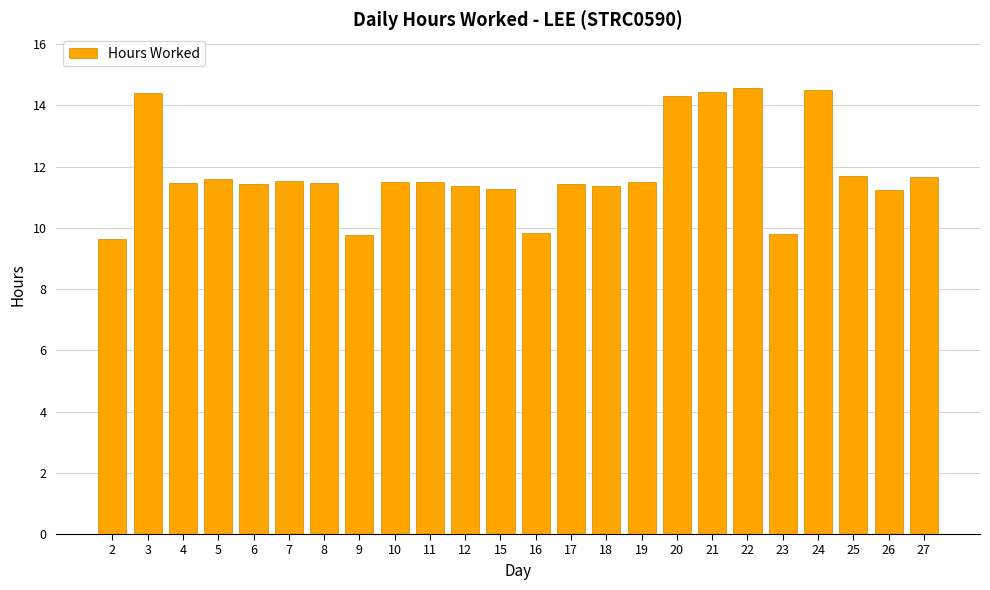

Which has a higher value, 27 or 21?

21